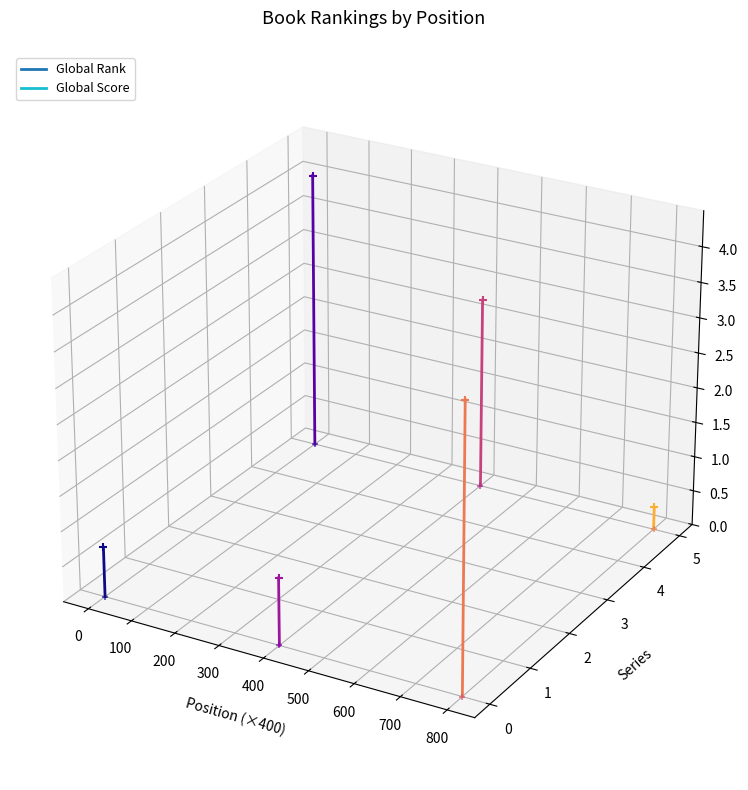

Is the value of Global Rank at 0 greater than the value of Global Score at −100?

No